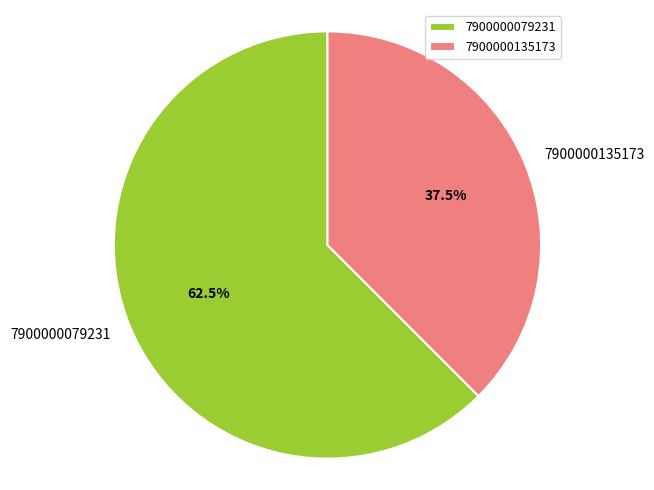

What is the largest slice in the pie chart?

7900000079231